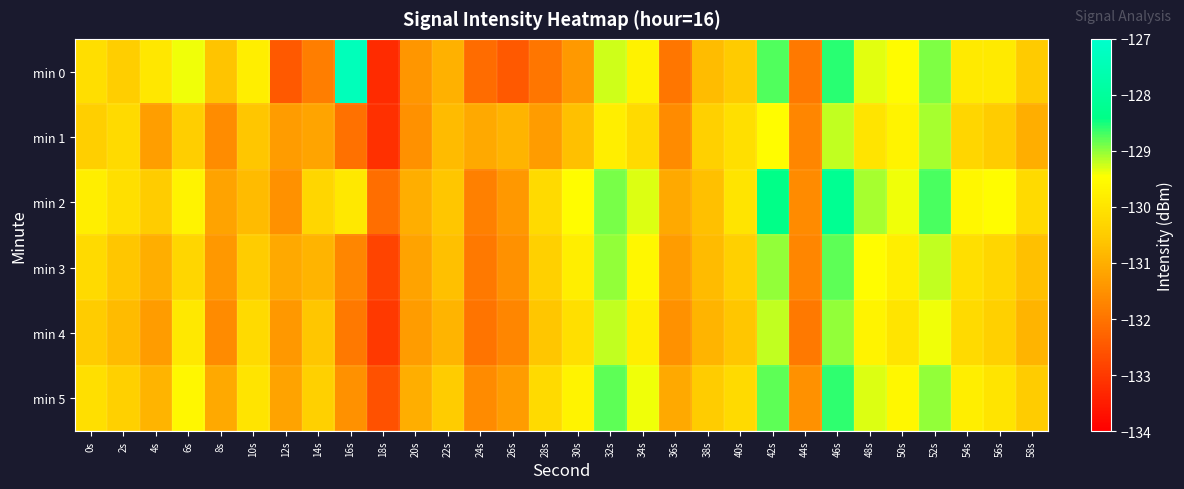

Between 4s and 2s, which is larger?

4s